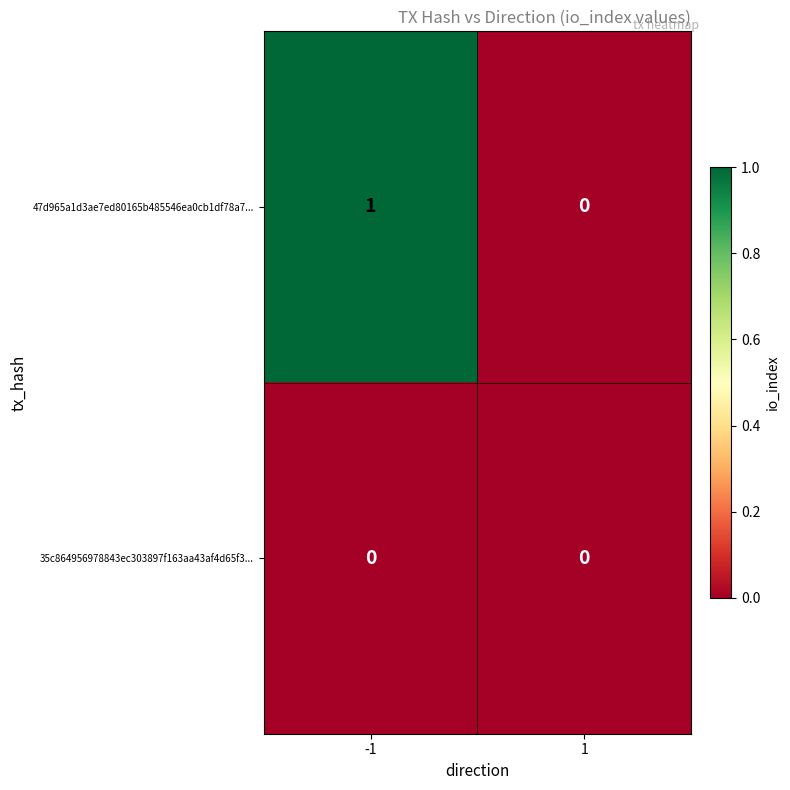

How many values in the 47d965a1d3ae7ed80165b485546ea0cb1df78a7... series are below 1?

1